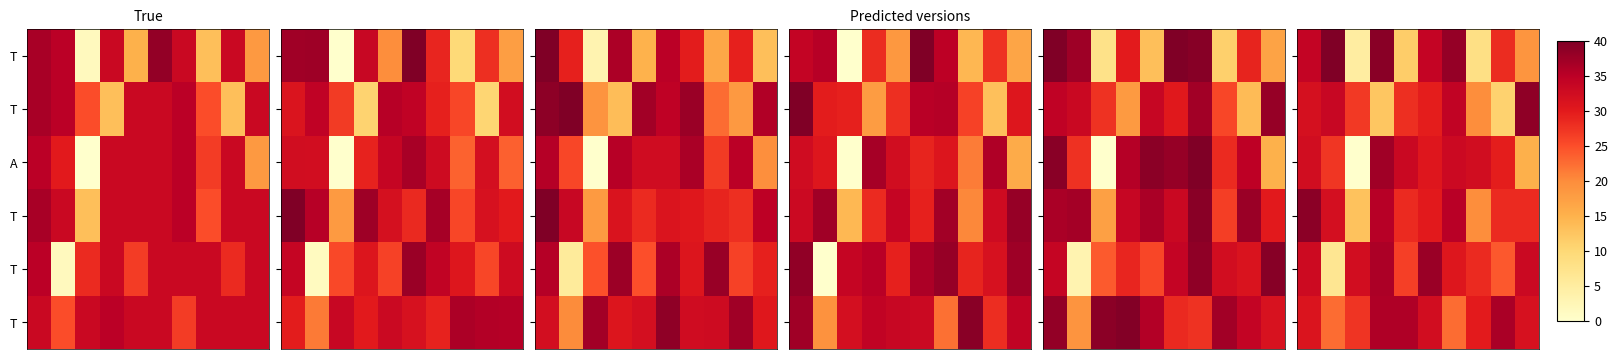

What is the spread (max minus min) of values at 8?

25.6